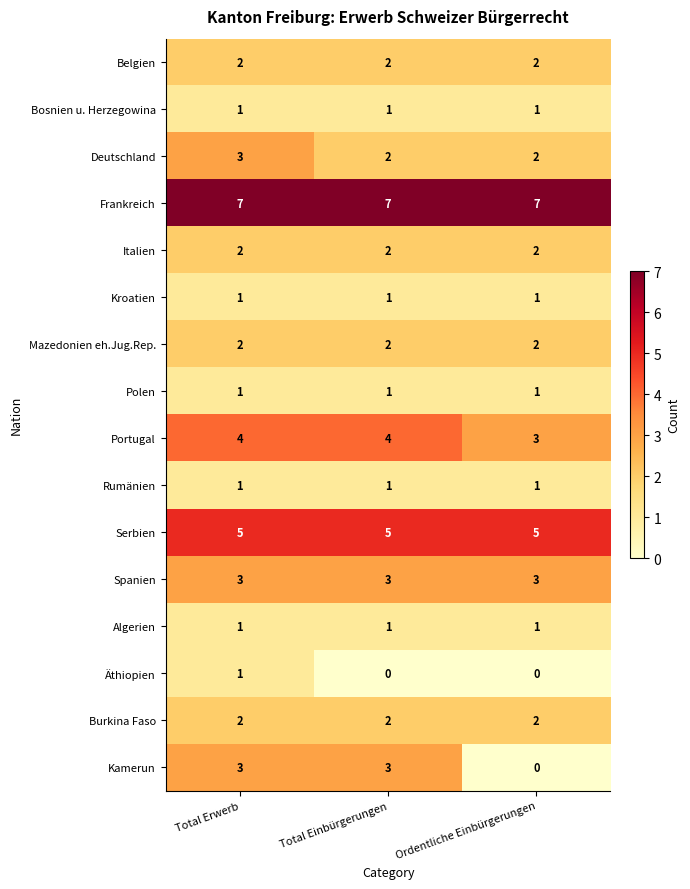

What is the greatest value displayed?

7